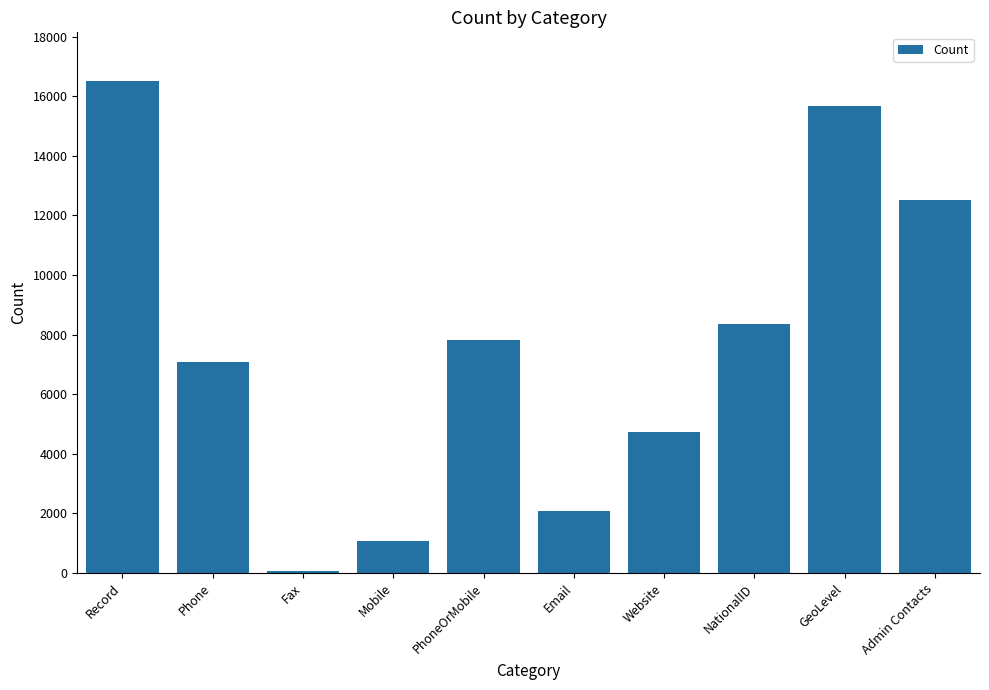

Is it true that the value at Email is 2084?

True